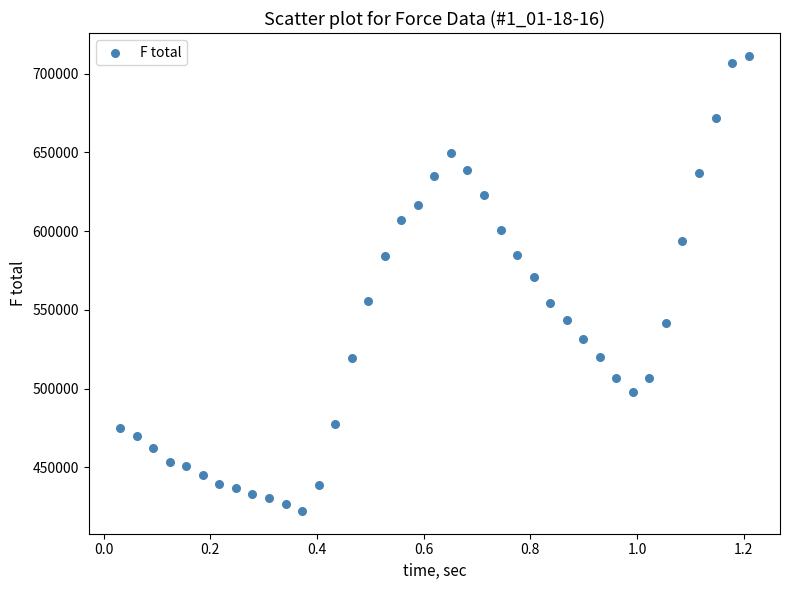

What is the range of Y values (max minus min)?

289124